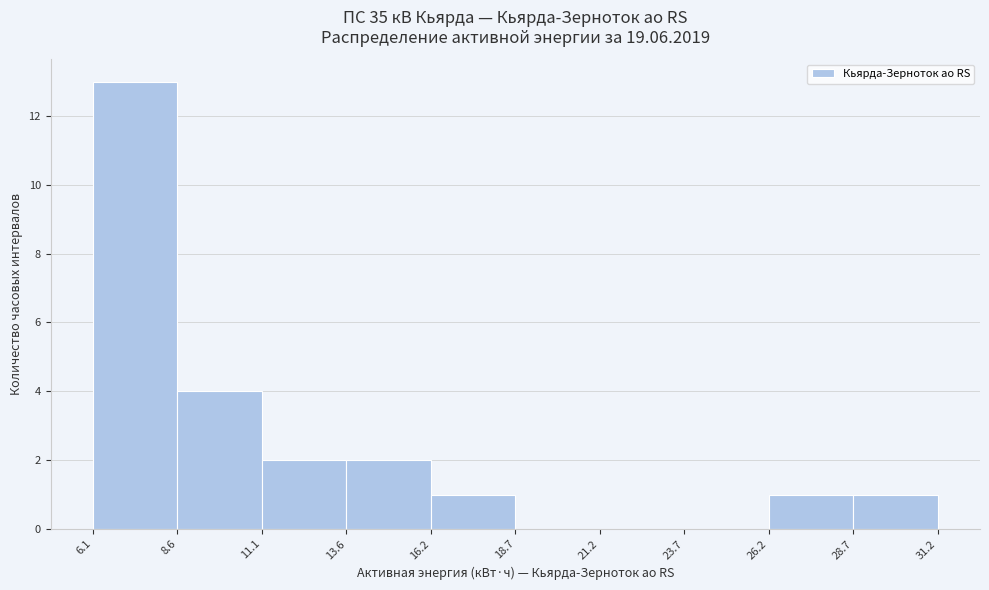

Reading left to right, list every bar in this chart as the range it spans on the x-axis followed by its height. The values are not printed on the chart, so give them approximately, as read against the axis.

6.1 to 8.6: 13
8.6 to 11.1: 4
11.1 to 13.6: 2
13.6 to 16.2: 2
16.2 to 18.7: 1
18.7 to 21.2: 0
21.2 to 23.7: 0
23.7 to 26.2: 0
26.2 to 28.7: 1
28.7 to 31.2: 1